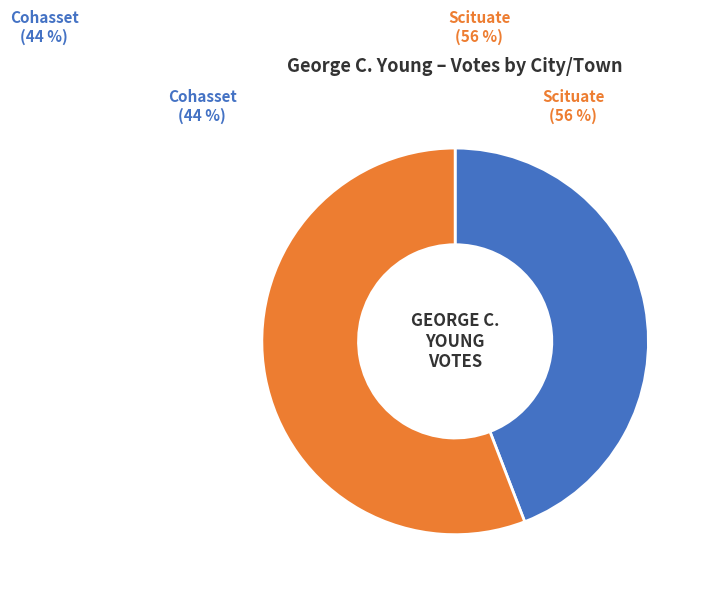

Do Cohasset and Scituate together represent more than half of the pie?

Yes